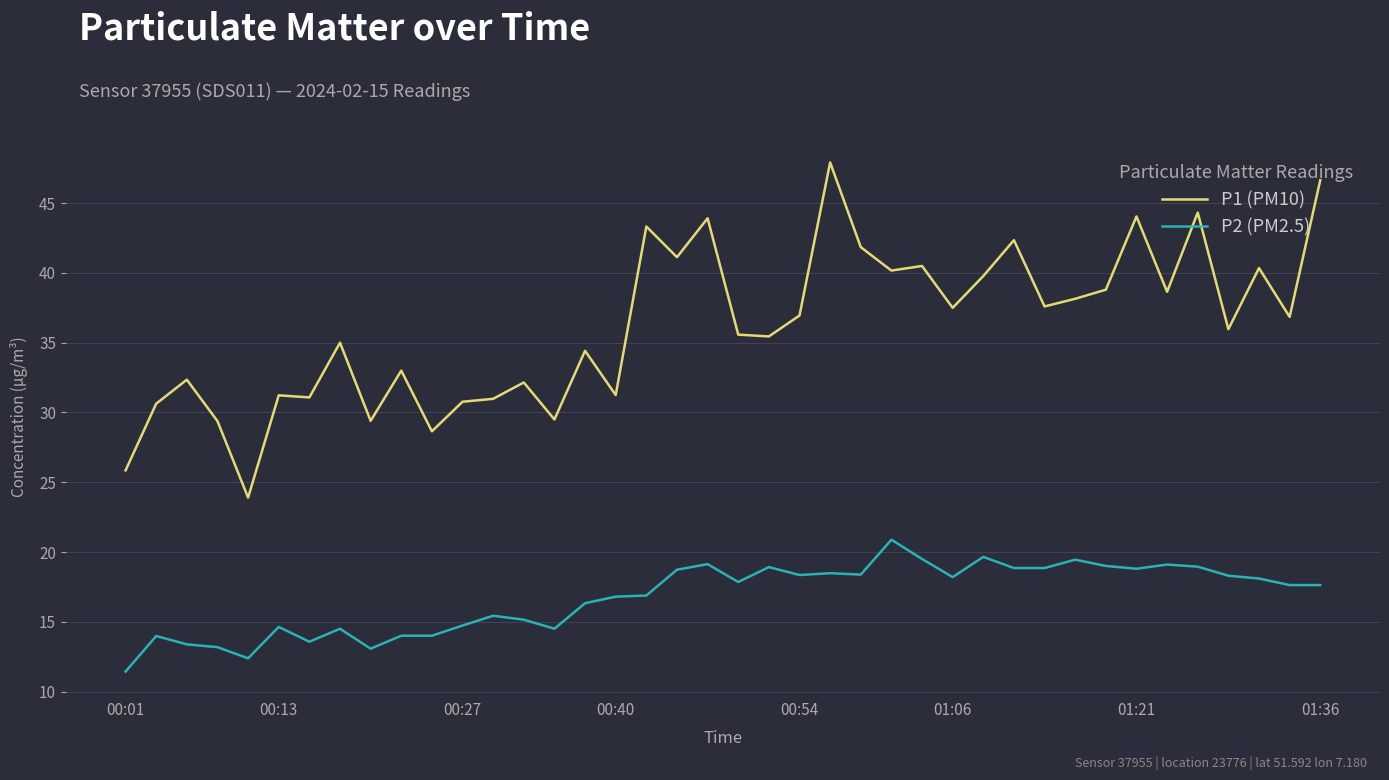

What is the maximum value for P1 (PM10)?

47.9